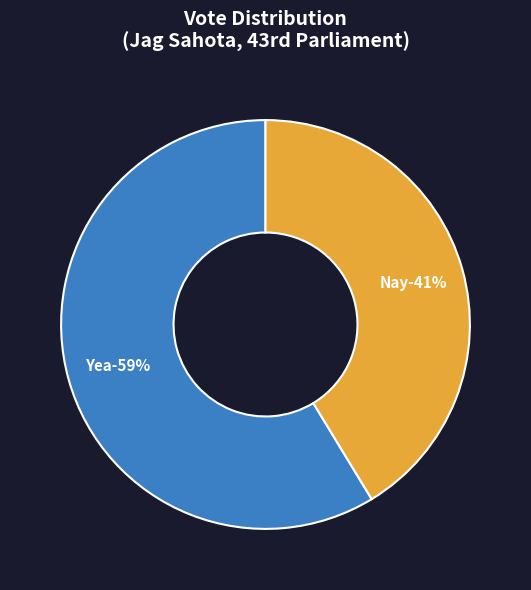

What is the smallest slice in the pie chart?

Nay